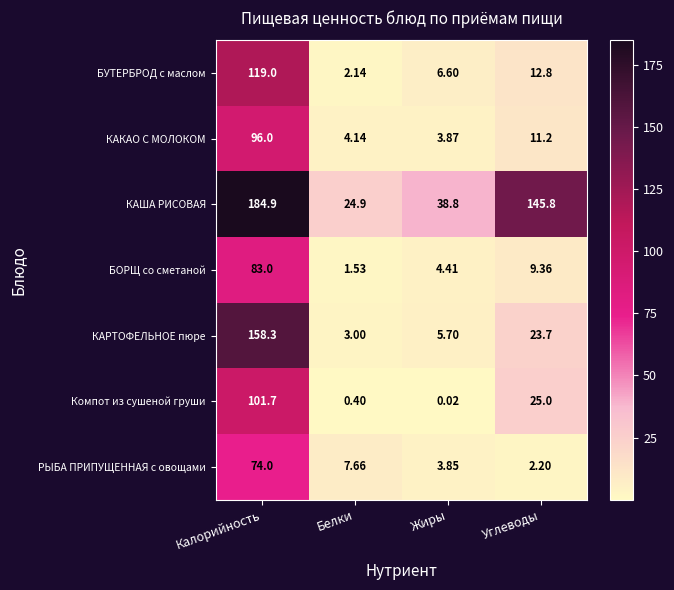

Which series has the largest total across all categories?

КАША РИСОВАЯ